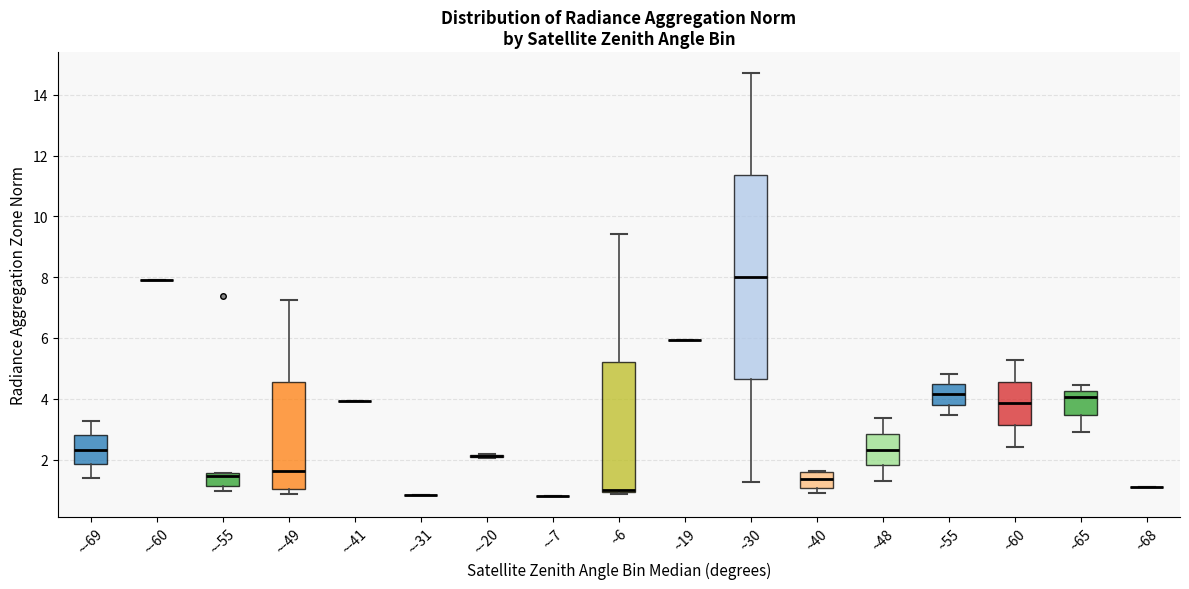

Which box is the tallest, from its lower edge to its upper edge?

~30